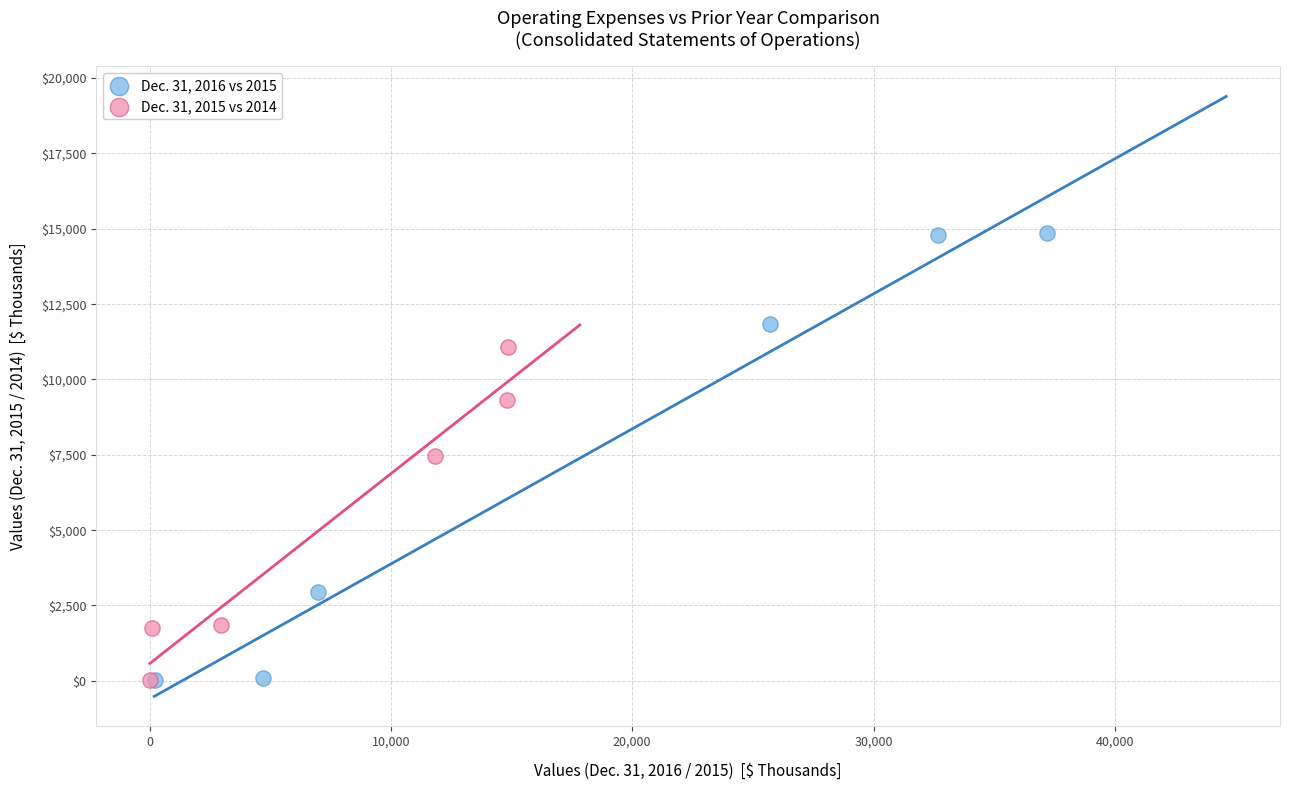

Which series has the widest spread of Y values?

Dec. 31, 2016 vs 2015